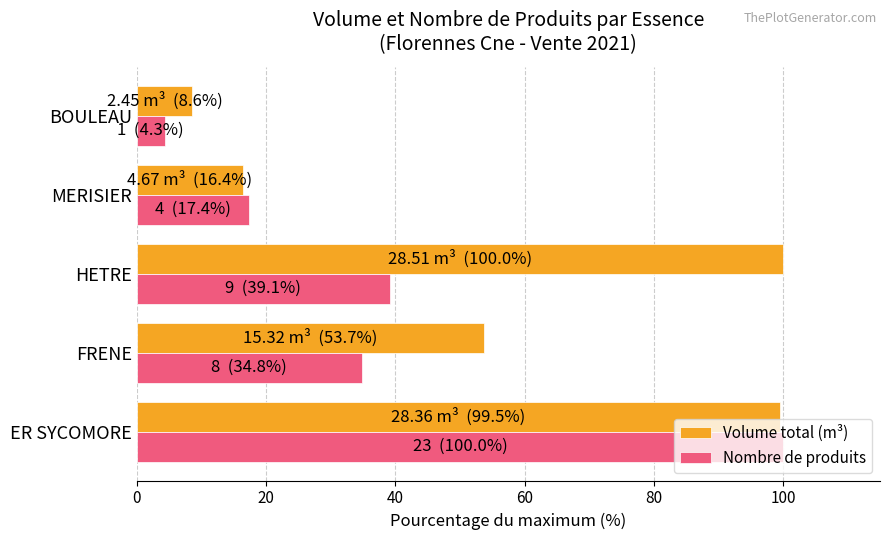

List the series in order of their overall mean, lowest first.

Nombre de produits, Volume total (m³)